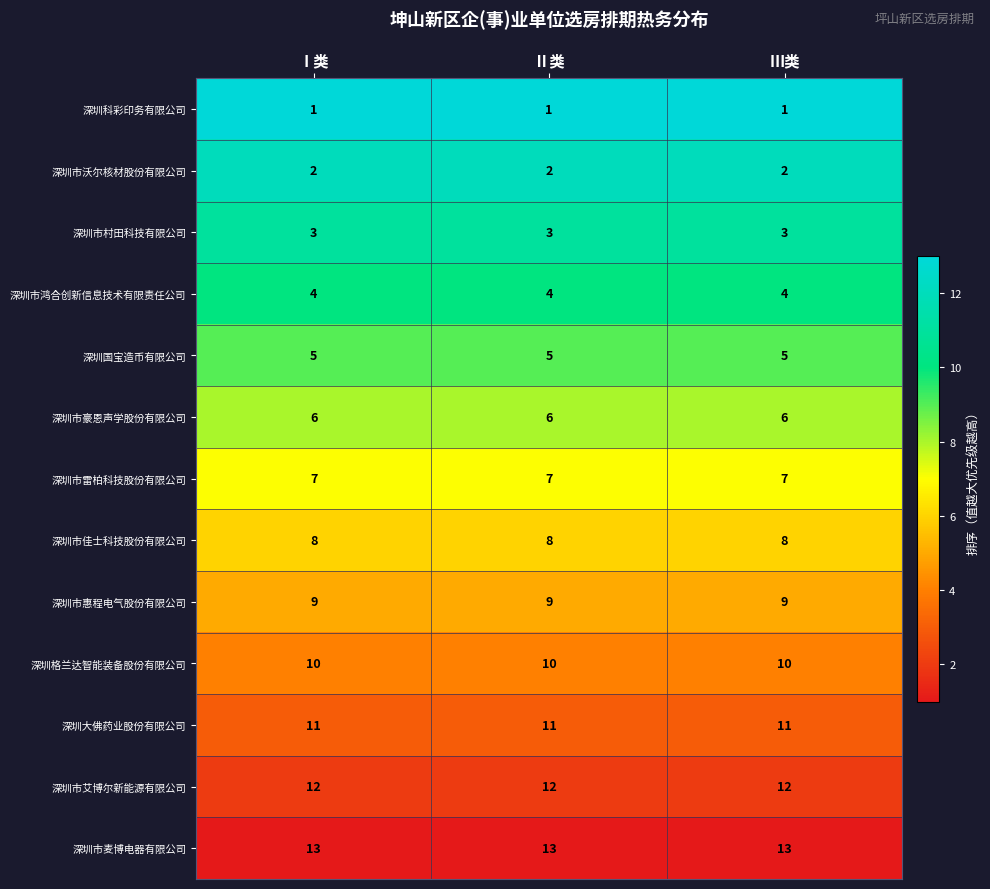

Read the 深圳市艾博尔新能源有限公司 value at Ⅲ类.

12